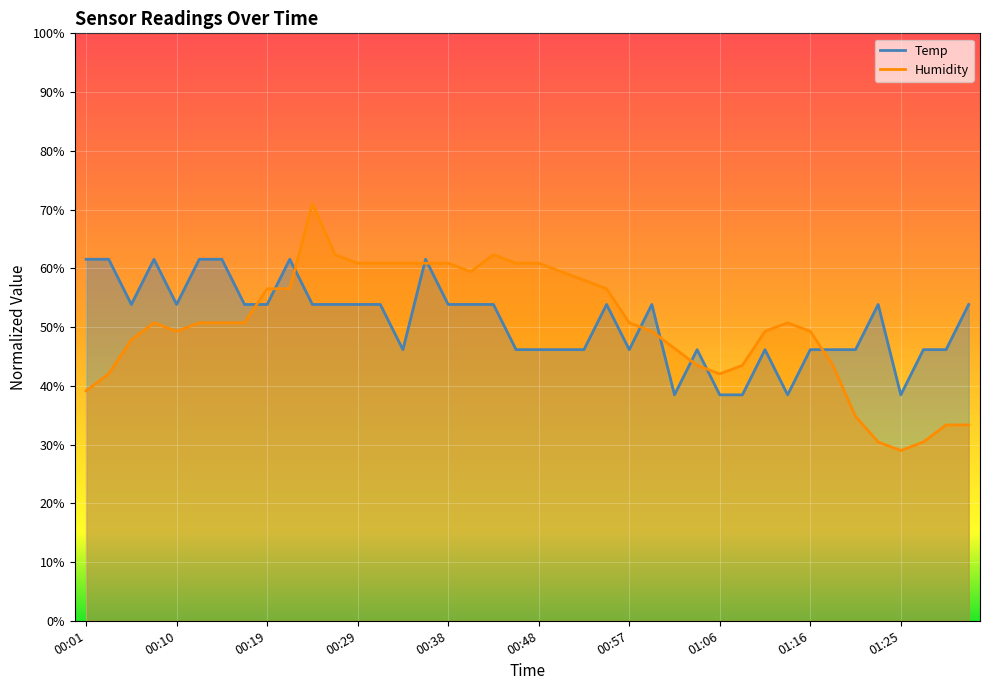

Which series has the largest range (max minus min)?

Humidity